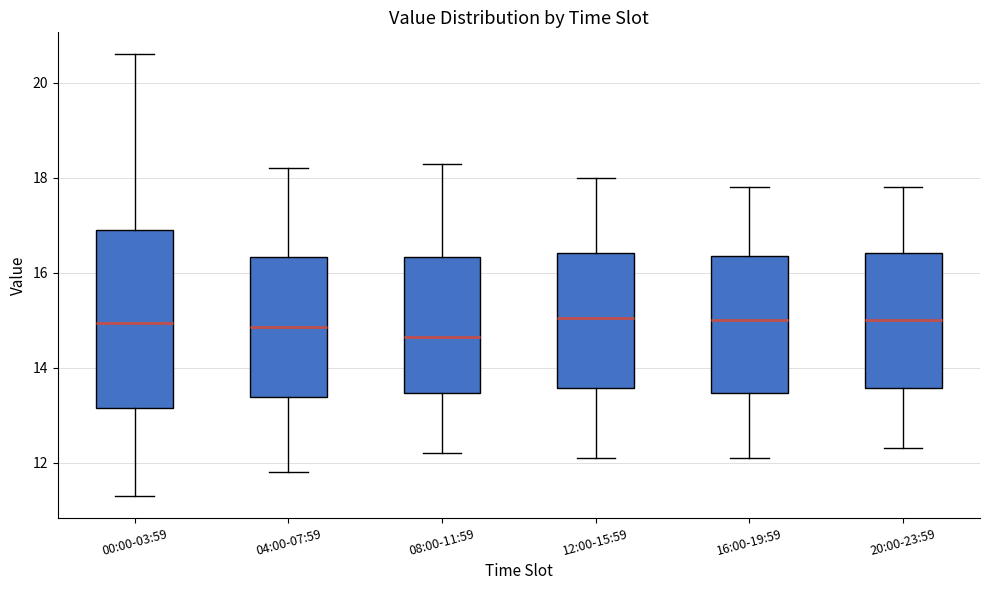

Reading left to right, read every box against the y-axis: the position of its median line, the range the box covers, and the ends of its whiskers. The values are not printed on the chart, so give them approximately, as read against the axis.

00:00-03:59: median 15.0, box 13.2 to 17.0, whiskers 11.4 to 20.6
04:00-07:59: median 14.8, box 13.4 to 16.4, whiskers 11.8 to 18.2
08:00-11:59: median 14.6, box 13.4 to 16.4, whiskers 12.2 to 18.4
12:00-15:59: median 15.0, box 13.6 to 16.4, whiskers 12.2 to 18.0
16:00-19:59: median 15.0, box 13.4 to 16.4, whiskers 12.2 to 17.8
20:00-23:59: median 15.0, box 13.6 to 16.4, whiskers 12.4 to 17.8